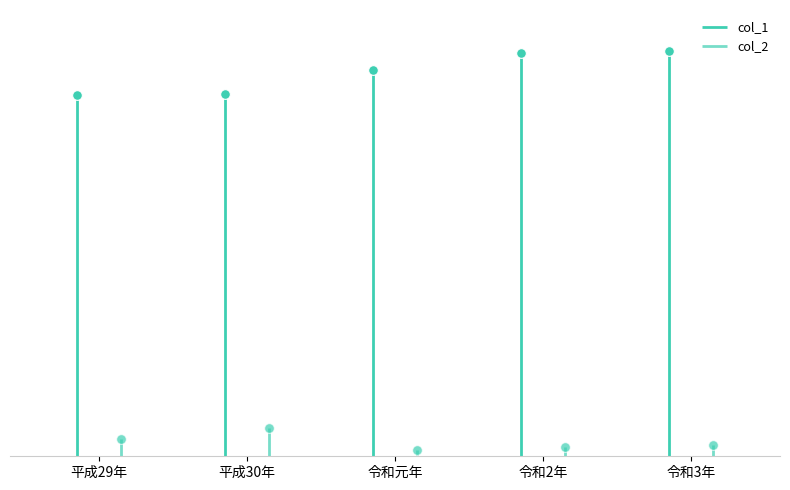

True or false: col_1 and col_2 intersect in this chart.

False